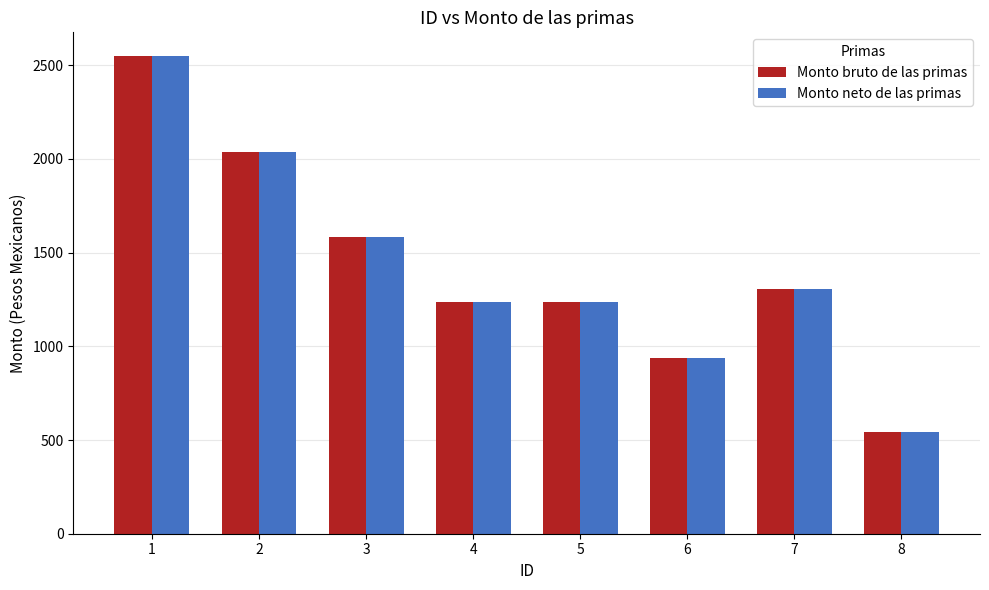

Is it true that Monto neto de las primas equals 2146.8 at 7?

False